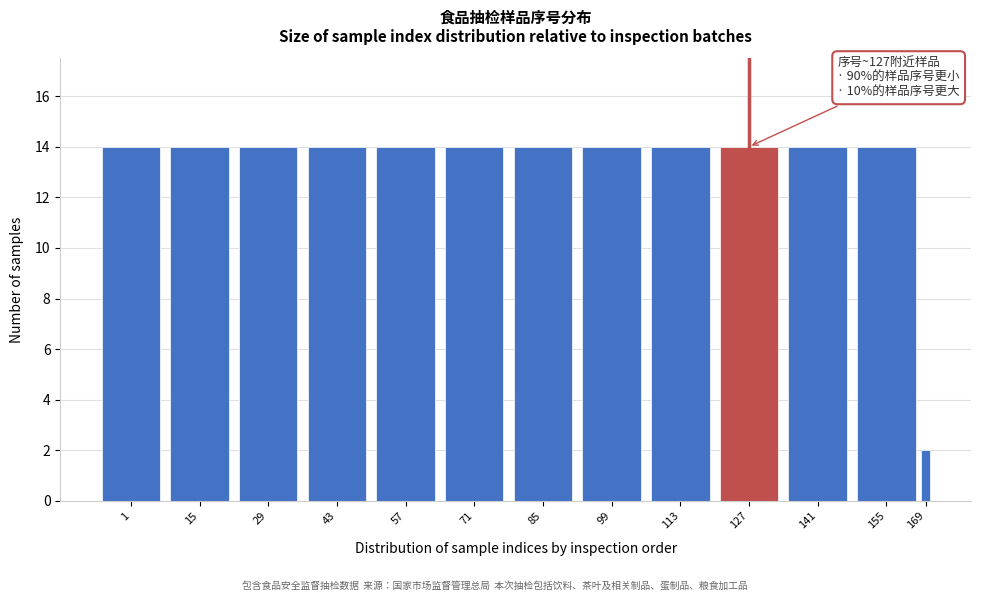

Reading left to right, extract all data points from this chart.

1=14	15=14	29=14	43=14	57=14	71=14	85=14	99=14	113=14	127=14	141=14	155=14	169=2